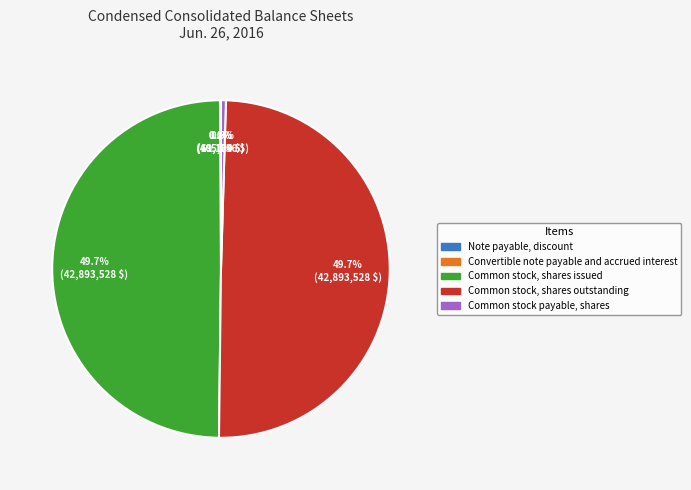

Combined, do Common stock, shares issued and Common stock, shares outstanding account for over 50%?

Yes